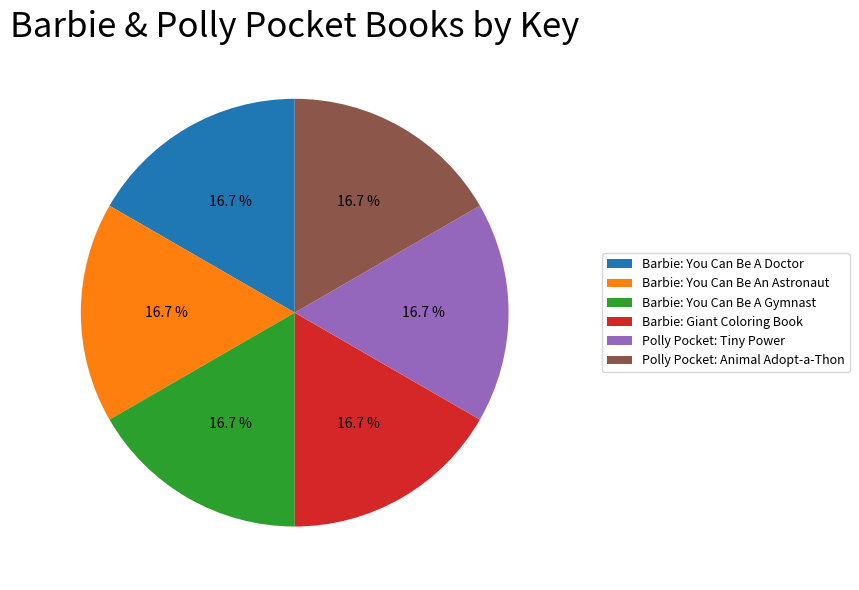

Do Barbie: You Can Be An Astronaut and Barbie: Giant Coloring Book together represent more than half of the pie?

No